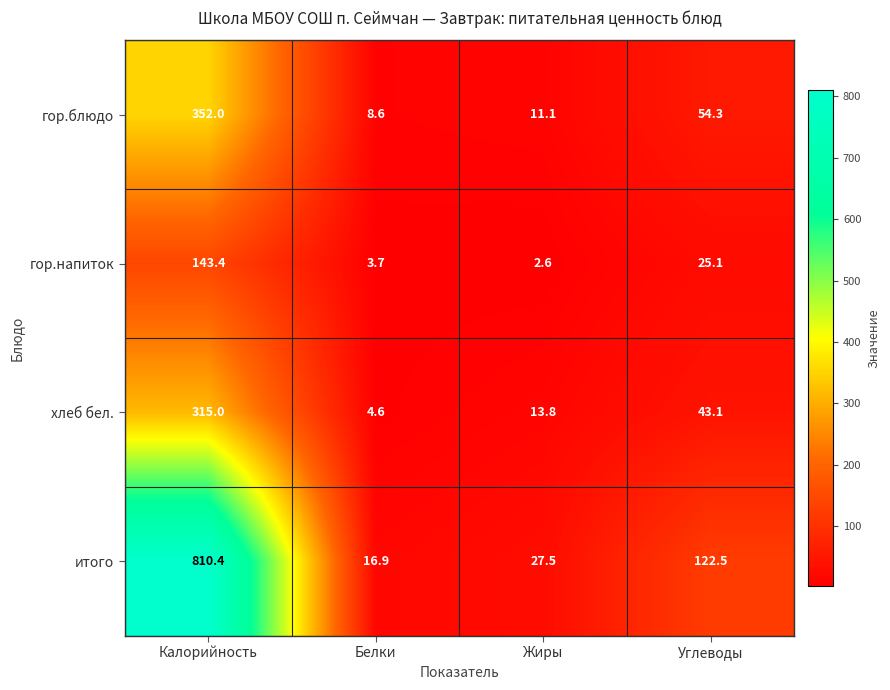

Is it true that хлеб бел. equals 1.7 at Белки?

False